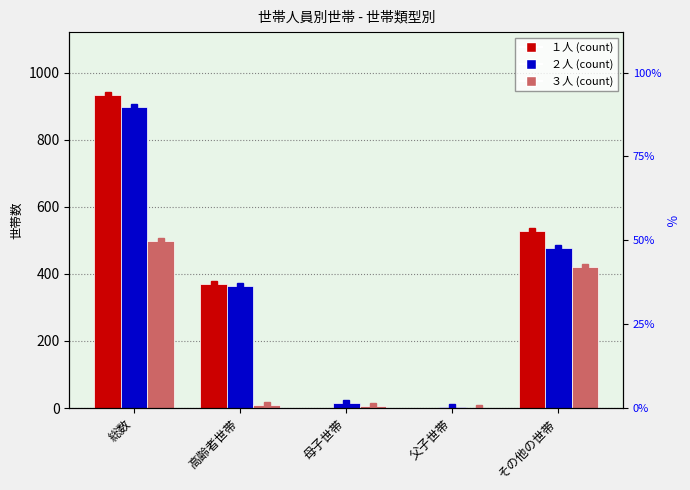

True or false: ２人 has a value of 323 at 総数.

False